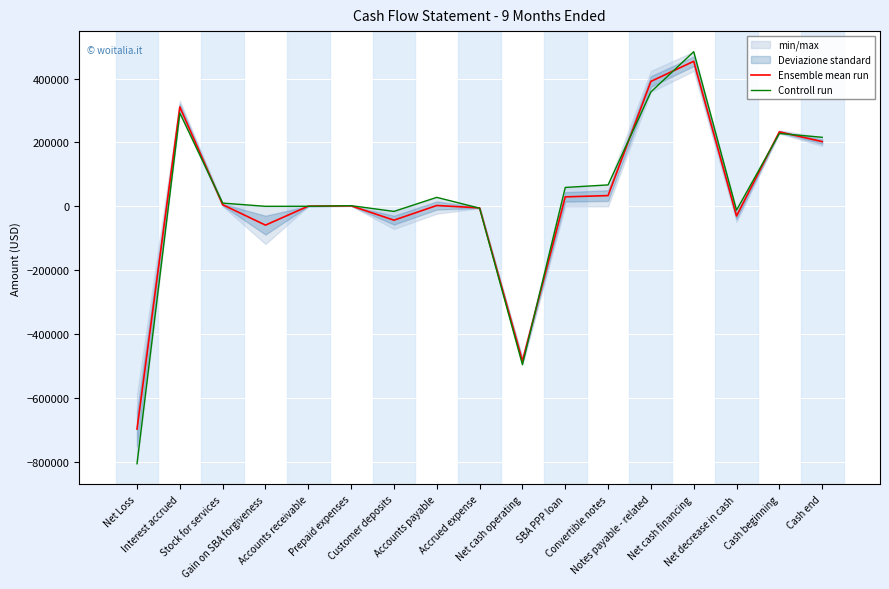

True or false: Controll run and Ensemble mean run intersect in this chart.

True